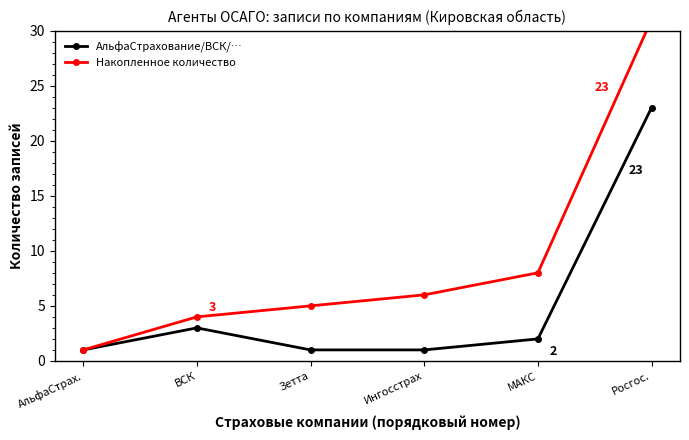

What are all the series names shown in the legend?

АльфаСтрахование/ВСК/…, Накопленное количество